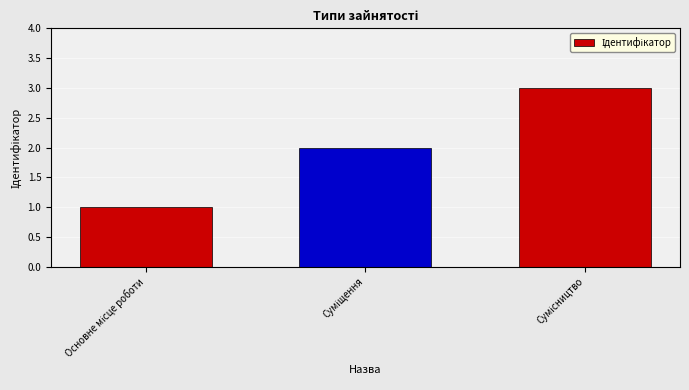

What is the greatest value displayed?

3